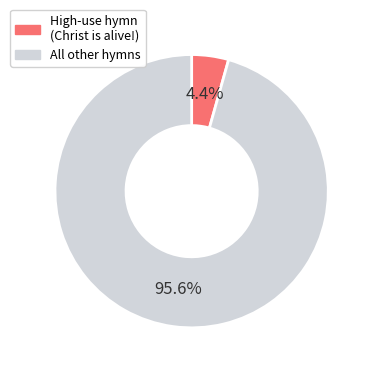

Rank the categories by value from lowest to highest.

High-use hymn (Christ is alive!), All other hymns